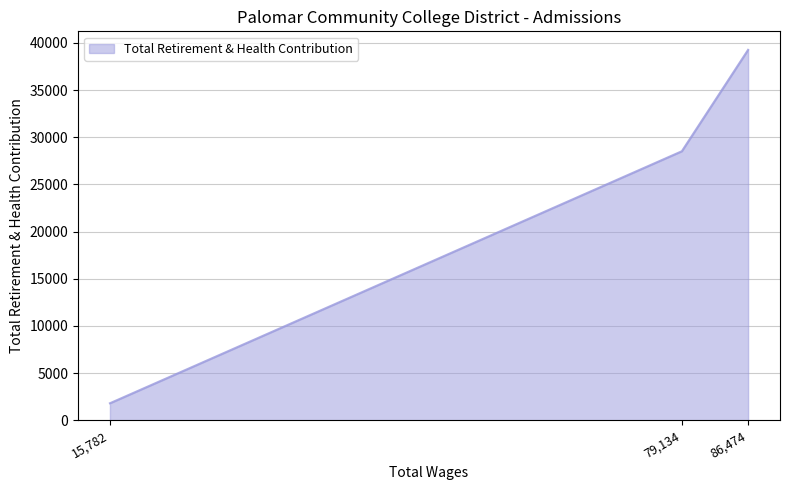

Read the value at 79,134, to the nearest 100.

28500